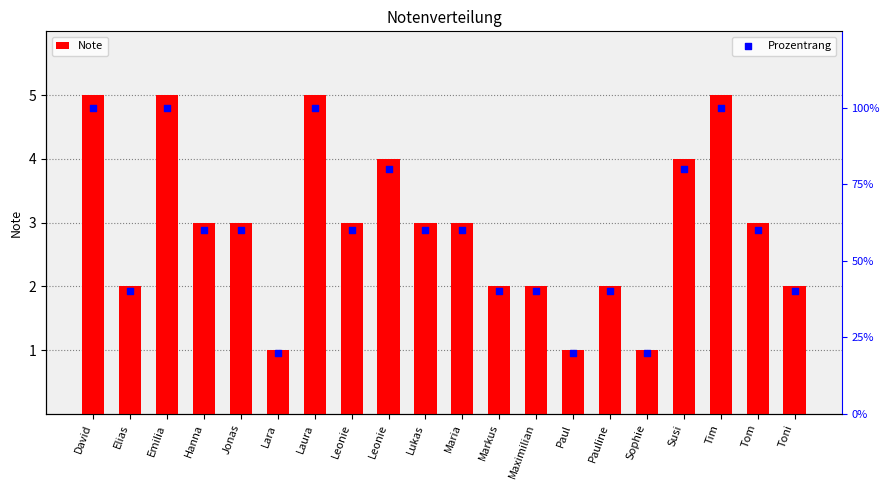

What are all the series names shown in the legend?

Note, Prozentrang